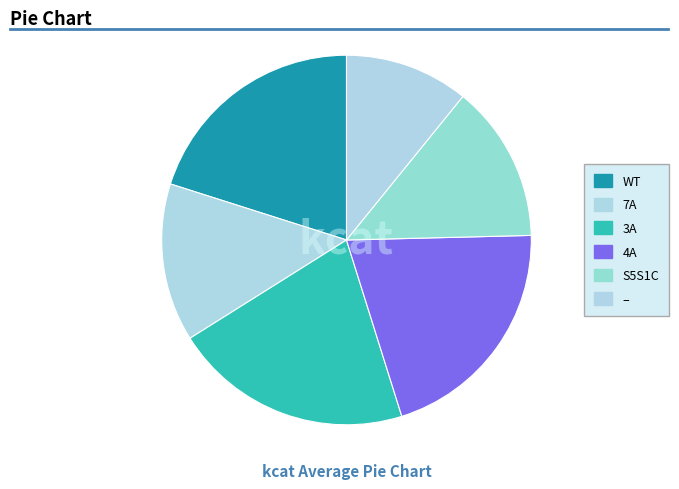

Does any single category account for the majority?

No